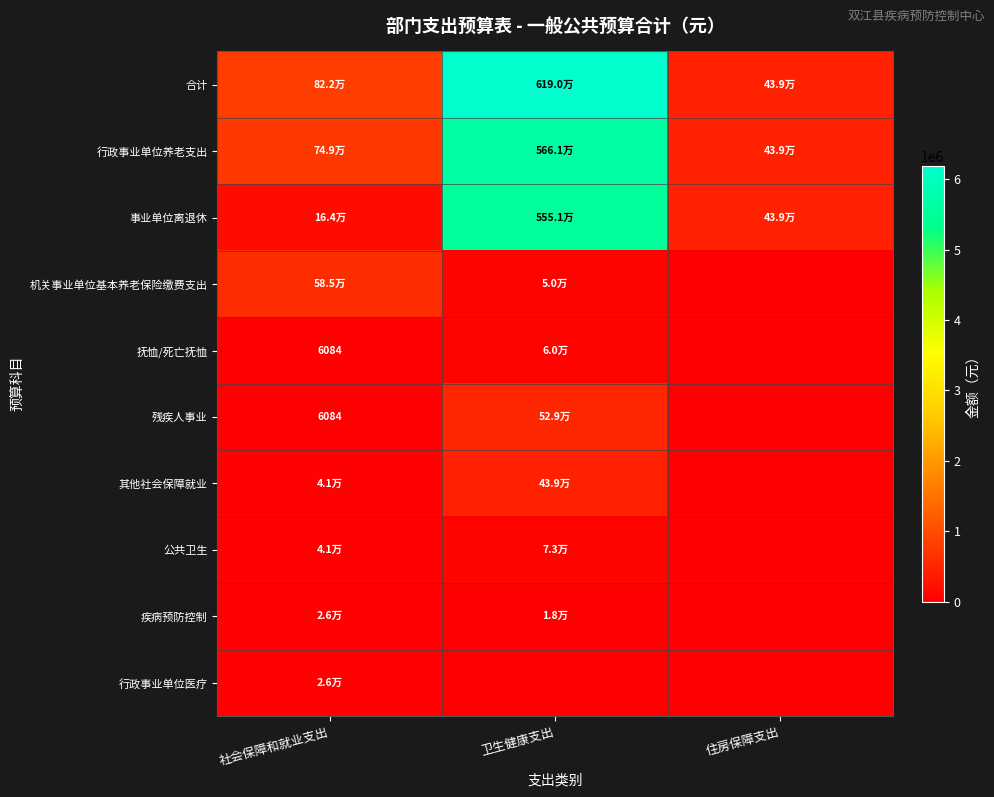

Which series changed the most between 社会保障和就业支出 and 住房保障支出?

机关事业单位基本养老保险缴费支出